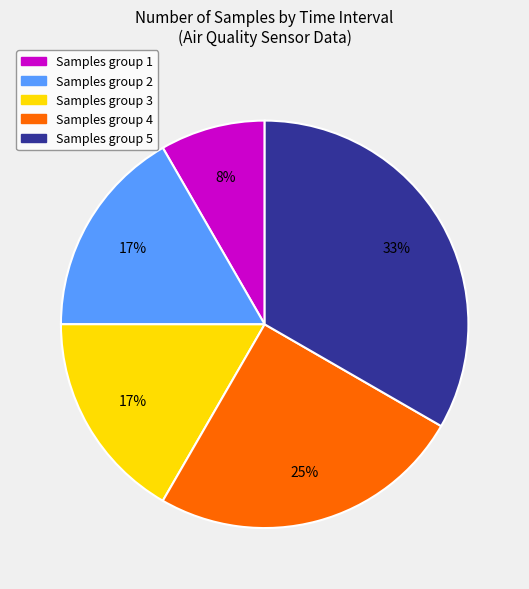

To the nearest percent, what is the average slice percentage?

20%